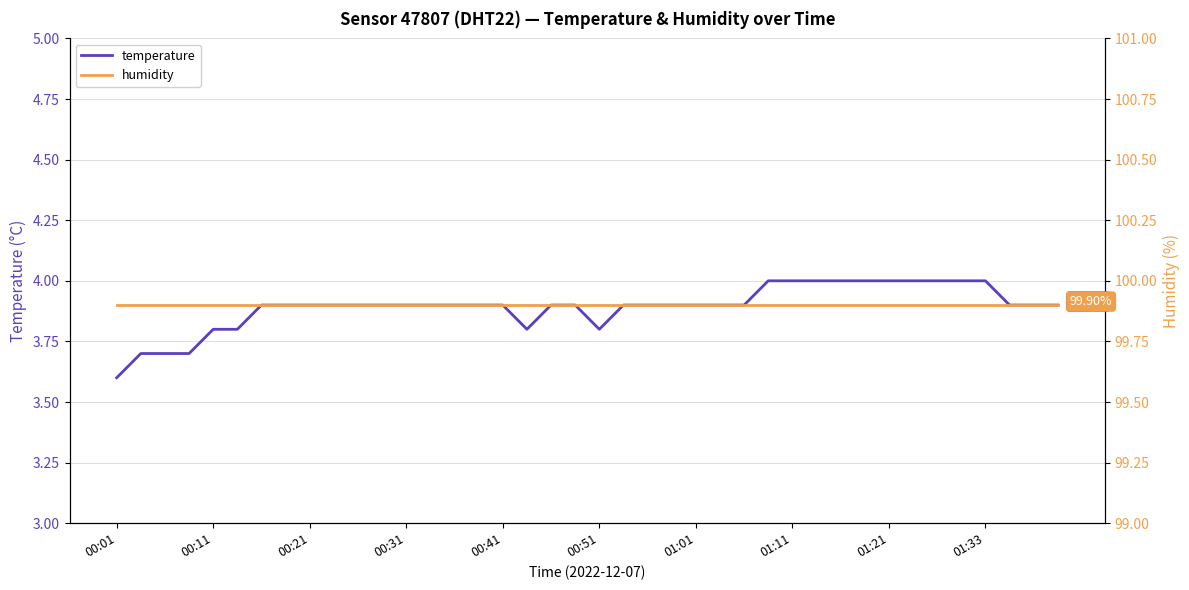

Reading left to right, extract all data points from this chart.

temperature: 3.6	3.7	3.7	3.7	3.8	3.8	3.9	3.9	3.9	3.9	3.9	3.9	3.9	3.9	3.9	3.9	3.9	3.8	3.9	3.9	3.8	3.9	3.9	3.9	3.9	3.9	3.9	4.0	4.0	4.0	4.0	4.0	4.0	4.0	4.0	4.0	4.0	3.9	3.9	3.9
humidity: 99.9	99.9	99.9	99.9	99.9	99.9	99.9	99.9	99.9	99.9	99.9	99.9	99.9	99.9	99.9	99.9	99.9	99.9	99.9	99.9	99.9	99.9	99.9	99.9	99.9	99.9	99.9	99.9	99.9	99.9	99.9	99.9	99.9	99.9	99.9	99.9	99.9	99.9	99.9	99.9